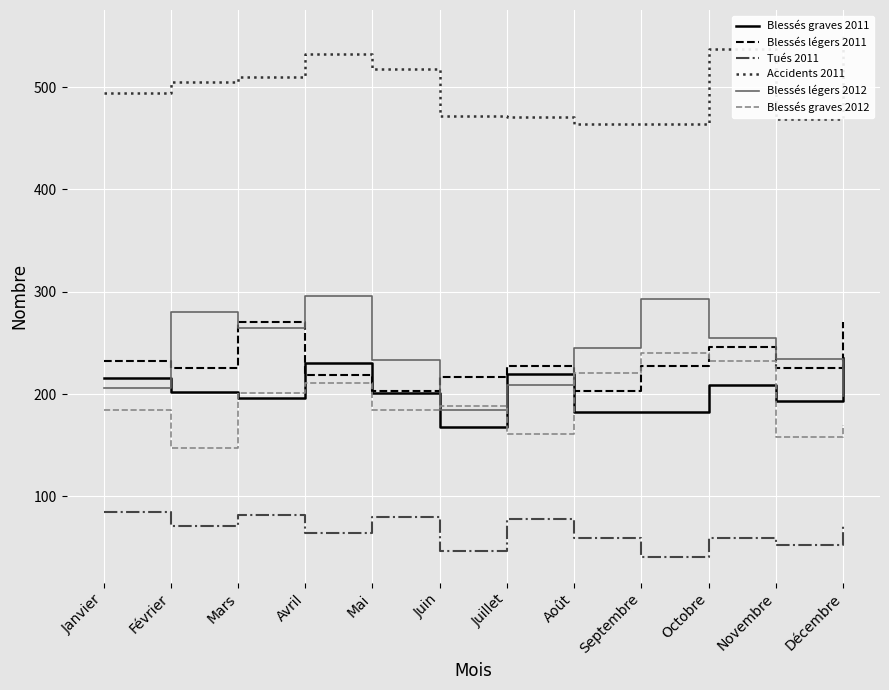

How many data points does each series have?

12